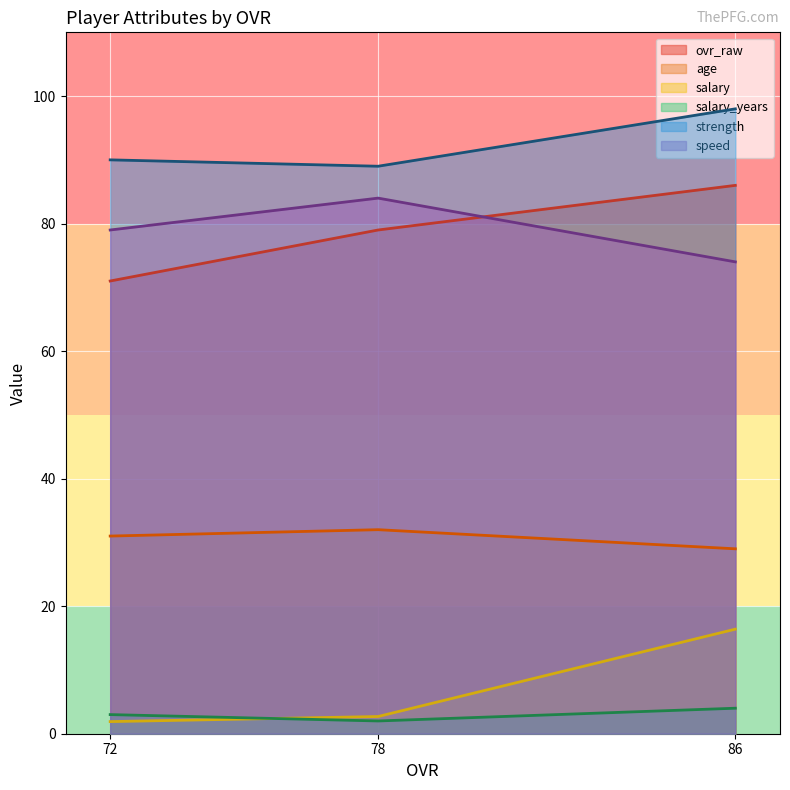

Is the value of salary_years at 78 greater than the value of age at 86?

No